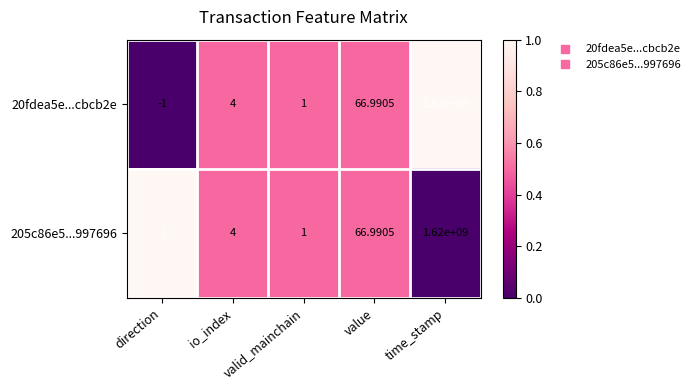

List the labels in order of 20fdea5e...cbcb2e value, largest first.

time_stamp, value, io_index, valid_mainchain, direction